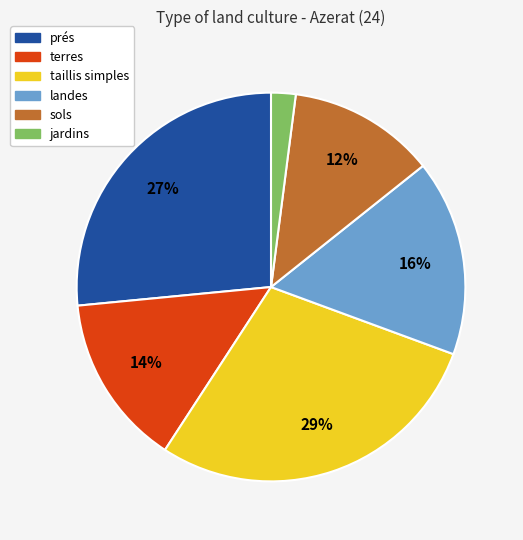

Do taillis simples and landes together represent more than half of the pie?

No